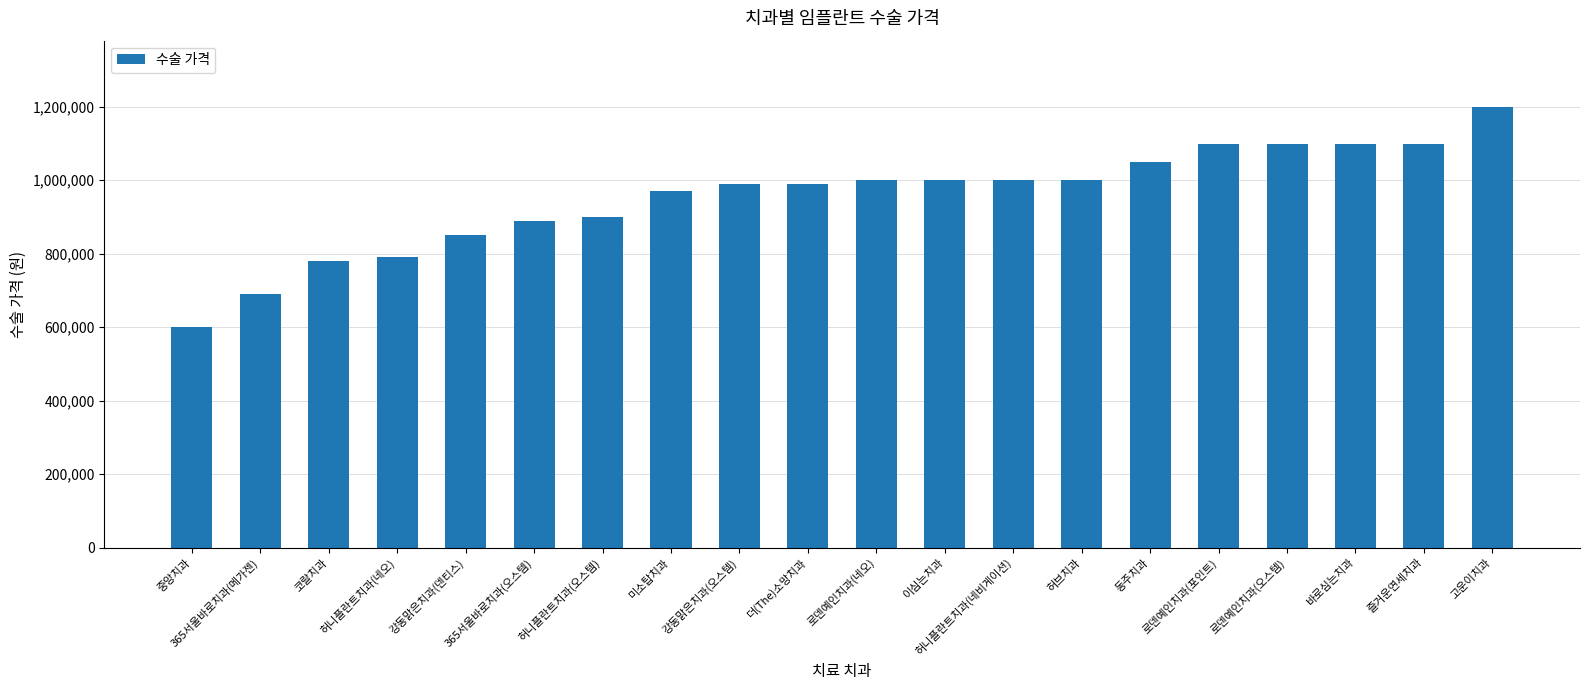

What is the minimum value shown in the chart?

600000